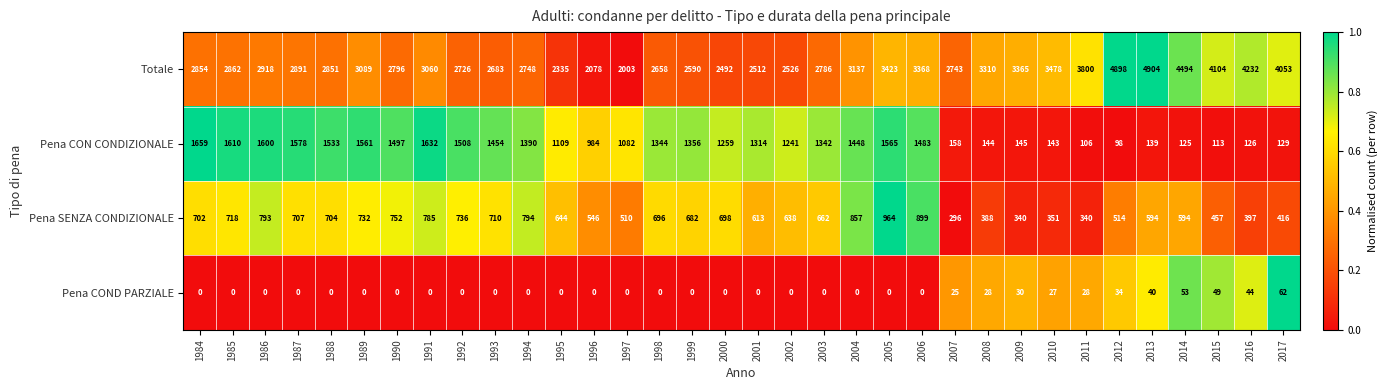

At which label is Pena COND PARZIALE closest to 31?

2009